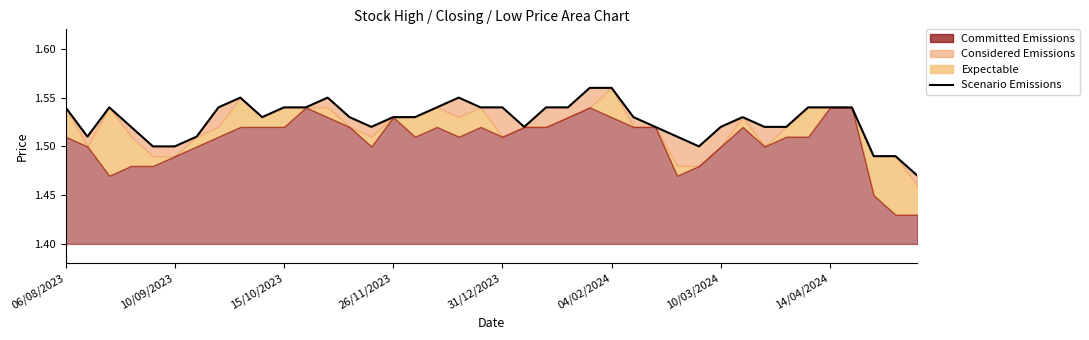

True or false: the data shows 1.5 at 23.

True